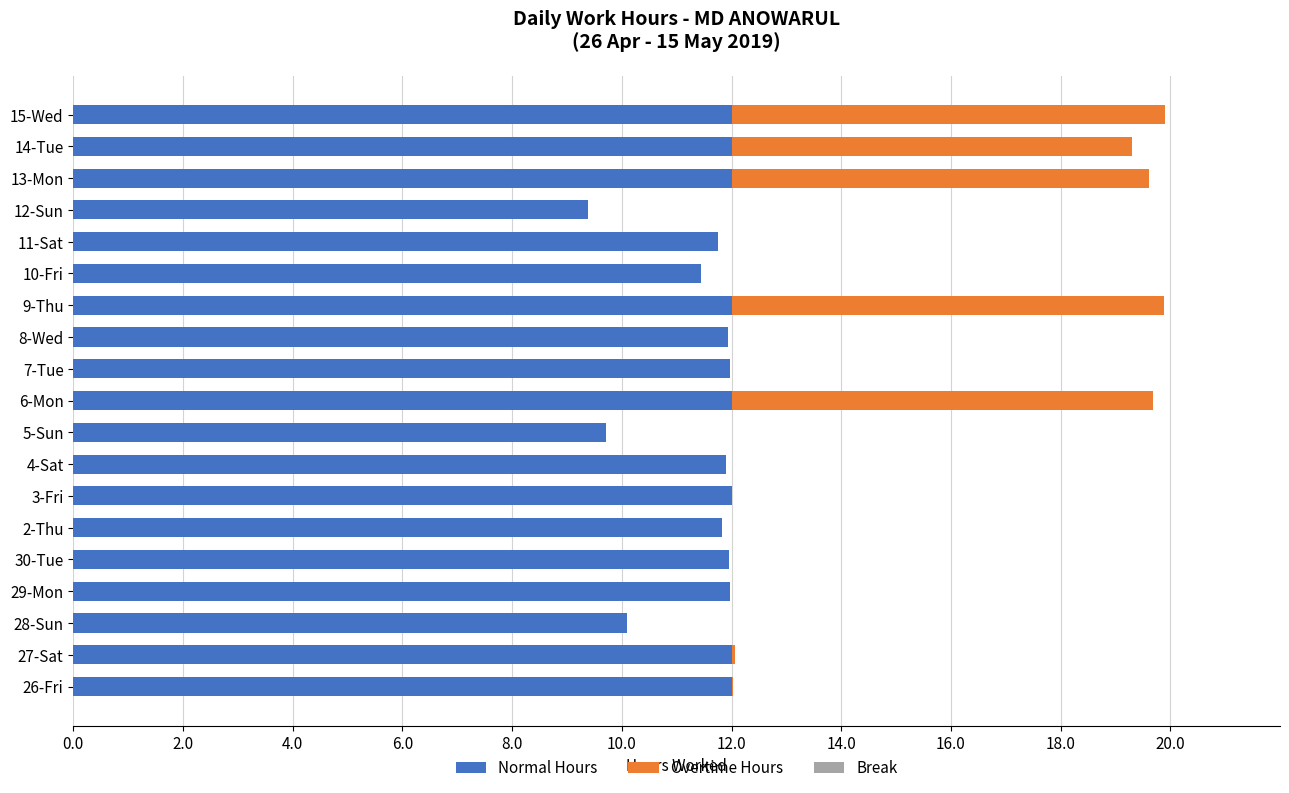

What is the sum of the Normal Hours values at 10-Fri and 29-Mon?

23.4